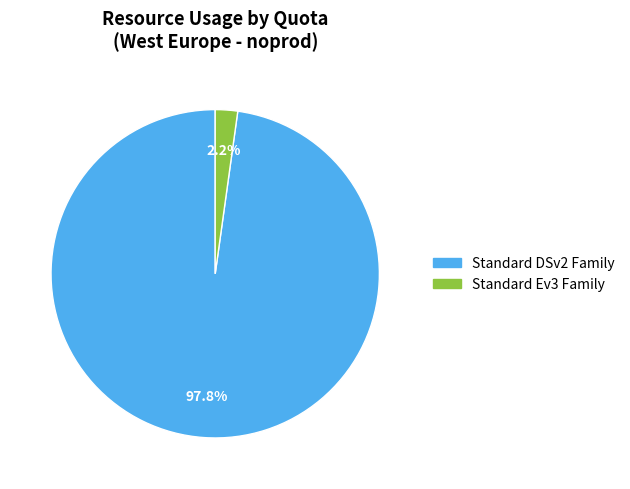

Is there a majority slice in this chart?

Yes